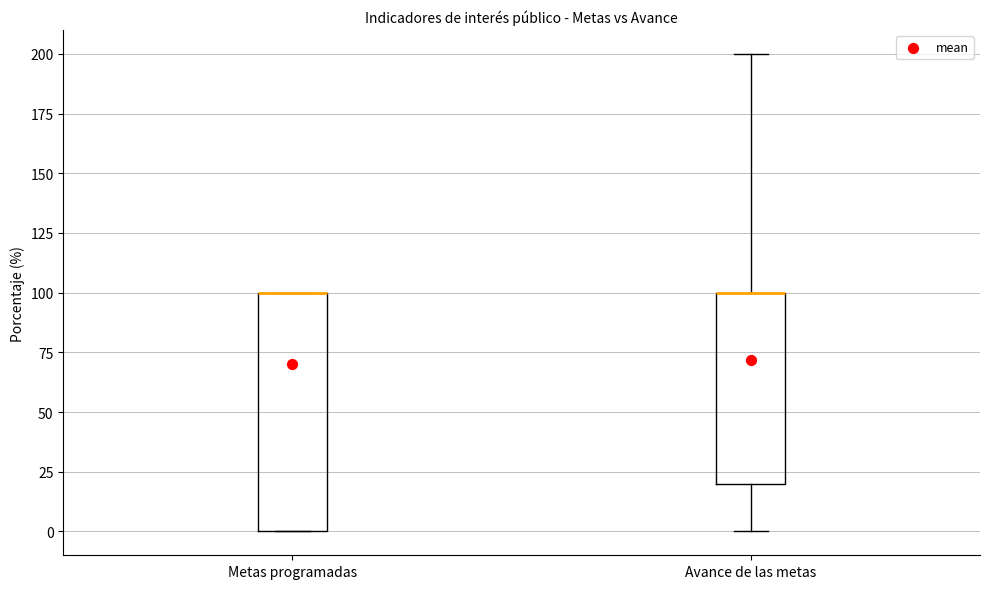

Comparing the boxes themselves (not the whiskers), which one is the tallest?

Metas programadas